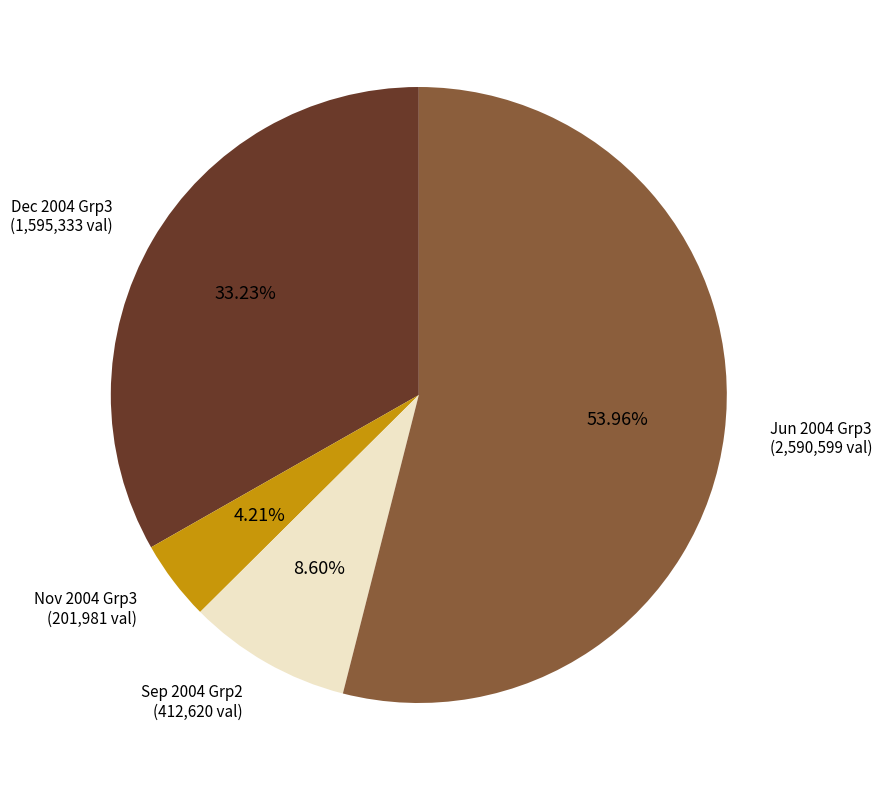

Is there a majority slice in this chart?

Yes